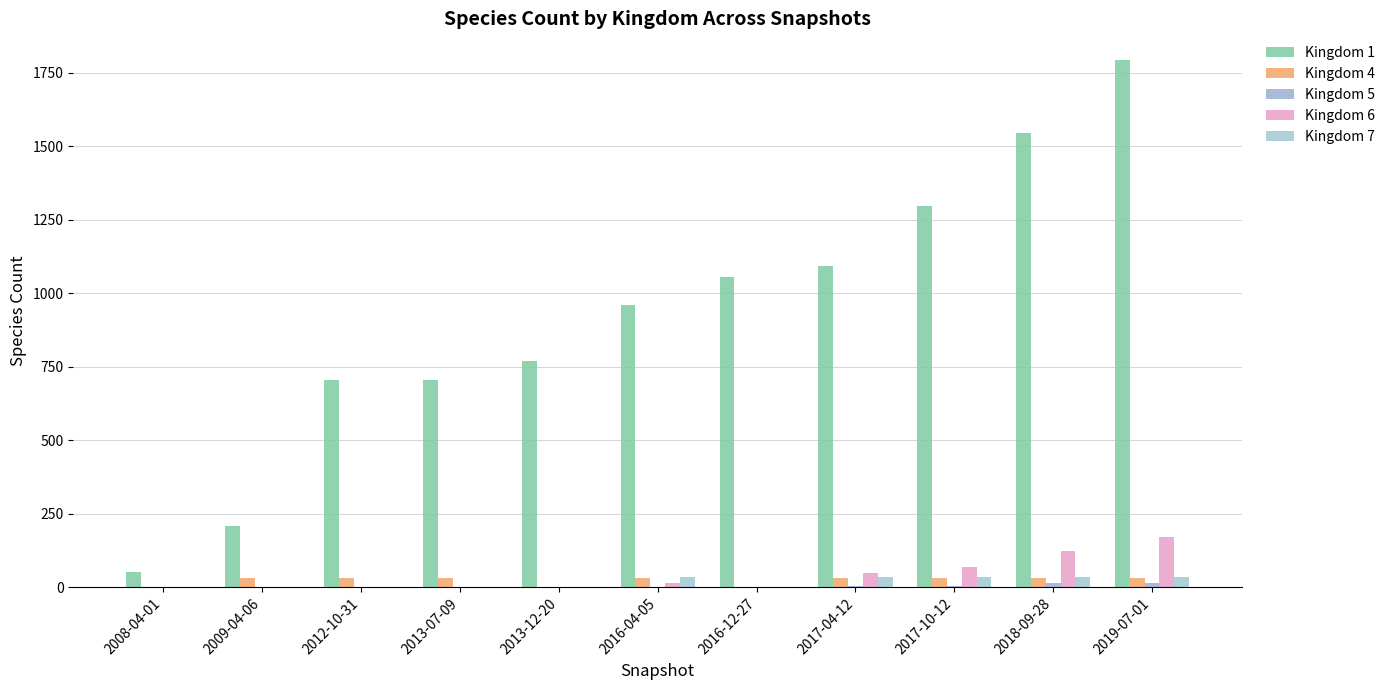

Which series changed the most between 2009-04-06 and 2017-04-12?

Kingdom 1